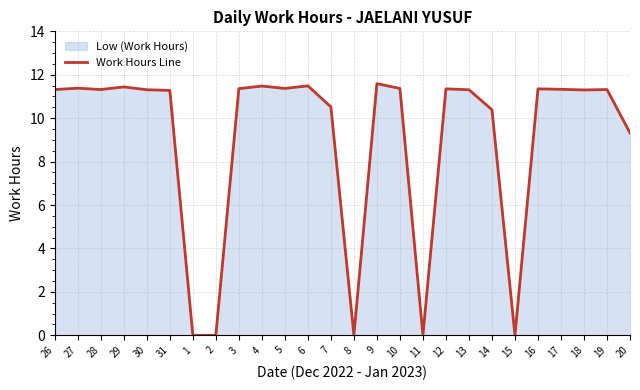

Rank the categories by value from highest to lowest.

9, 6, 4, 29, 27, 5, 10, 3, 12, 16, 17, 26, 28, 19, 30, 13, 18, 31, 7, 14, 20, 1, 2, 8, 11, 15